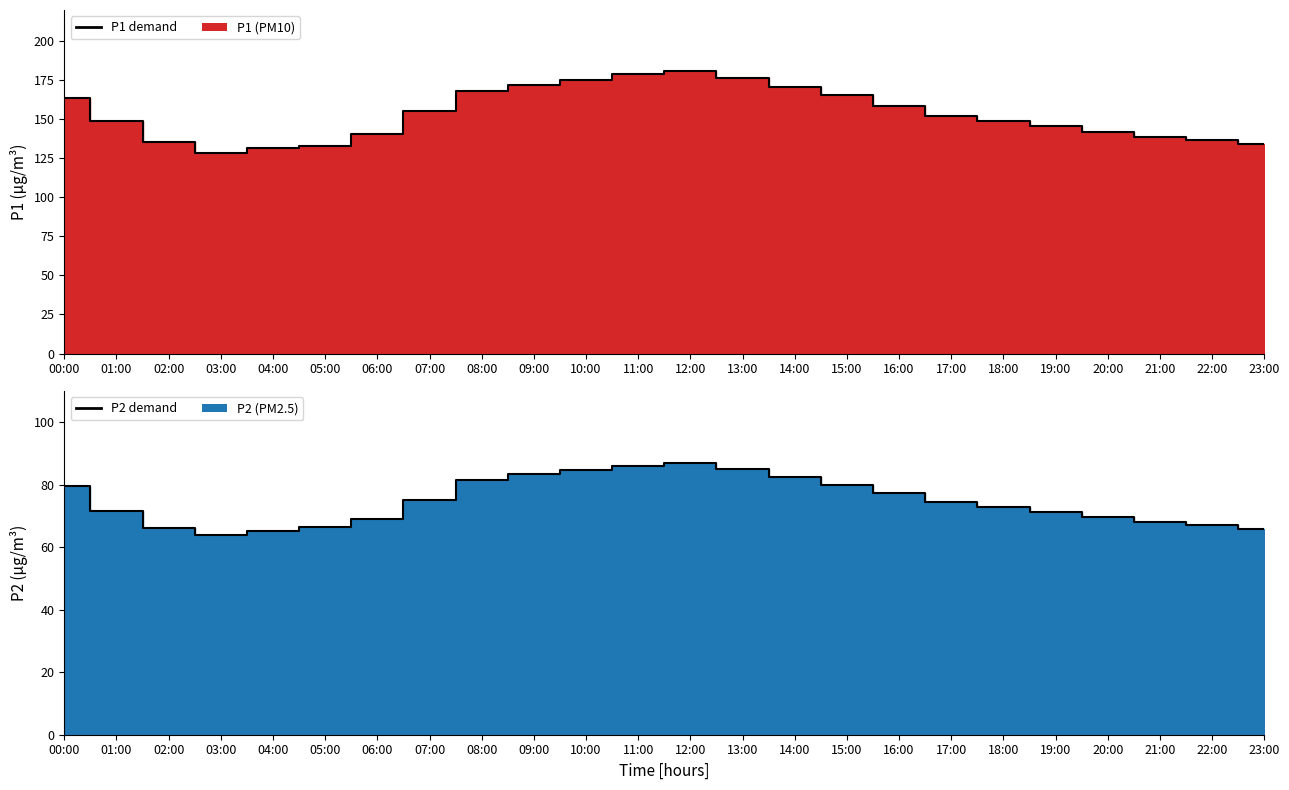

Reading left to right, list all the values displayed in this chart.

P1 demand: 163.8	148.7	135.2	128.6	131.5	133.2	140.3	155.6	168.4	172.1	175.3	178.9	181.2	176.5	170.8	165.4	158.7	152.3	148.9	145.6	142.1	138.7	136.5	134.2
P2 demand: 79.8	71.5	66.2	63.8	65.1	66.4	69.2	75.3	81.6	83.4	84.7	85.9	87.1	85.2	82.6	80.1	77.3	74.6	72.8	71.2	69.8	68.1	67.2	66.0